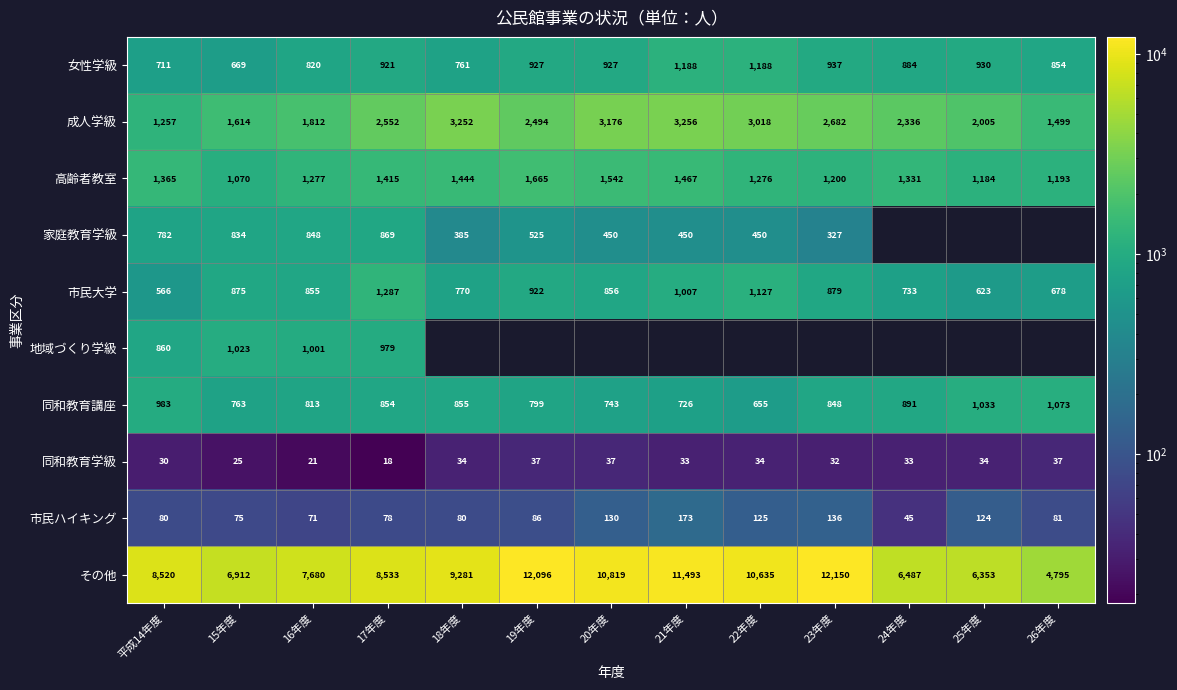

Is it true that 市民ハイキング equals 215.2 at 23年度?

False